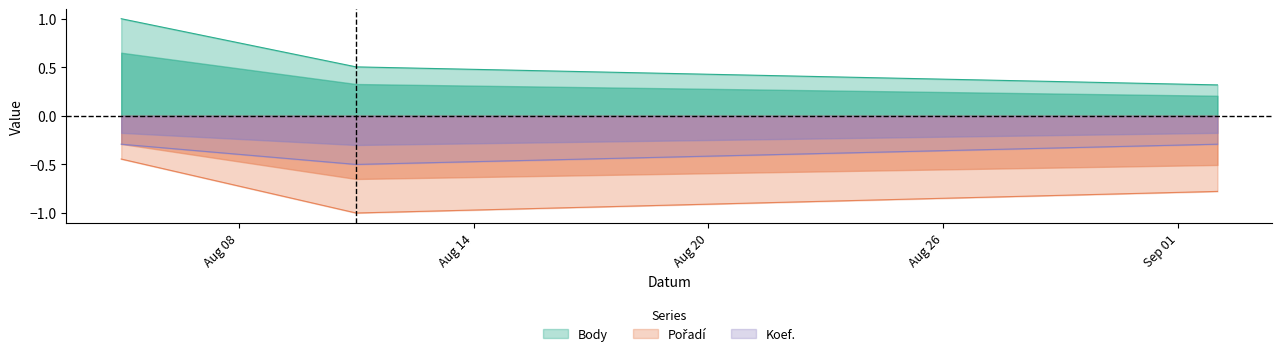

List the series in order of their overall mean, lowest first.

Pořadí, Koef., Body